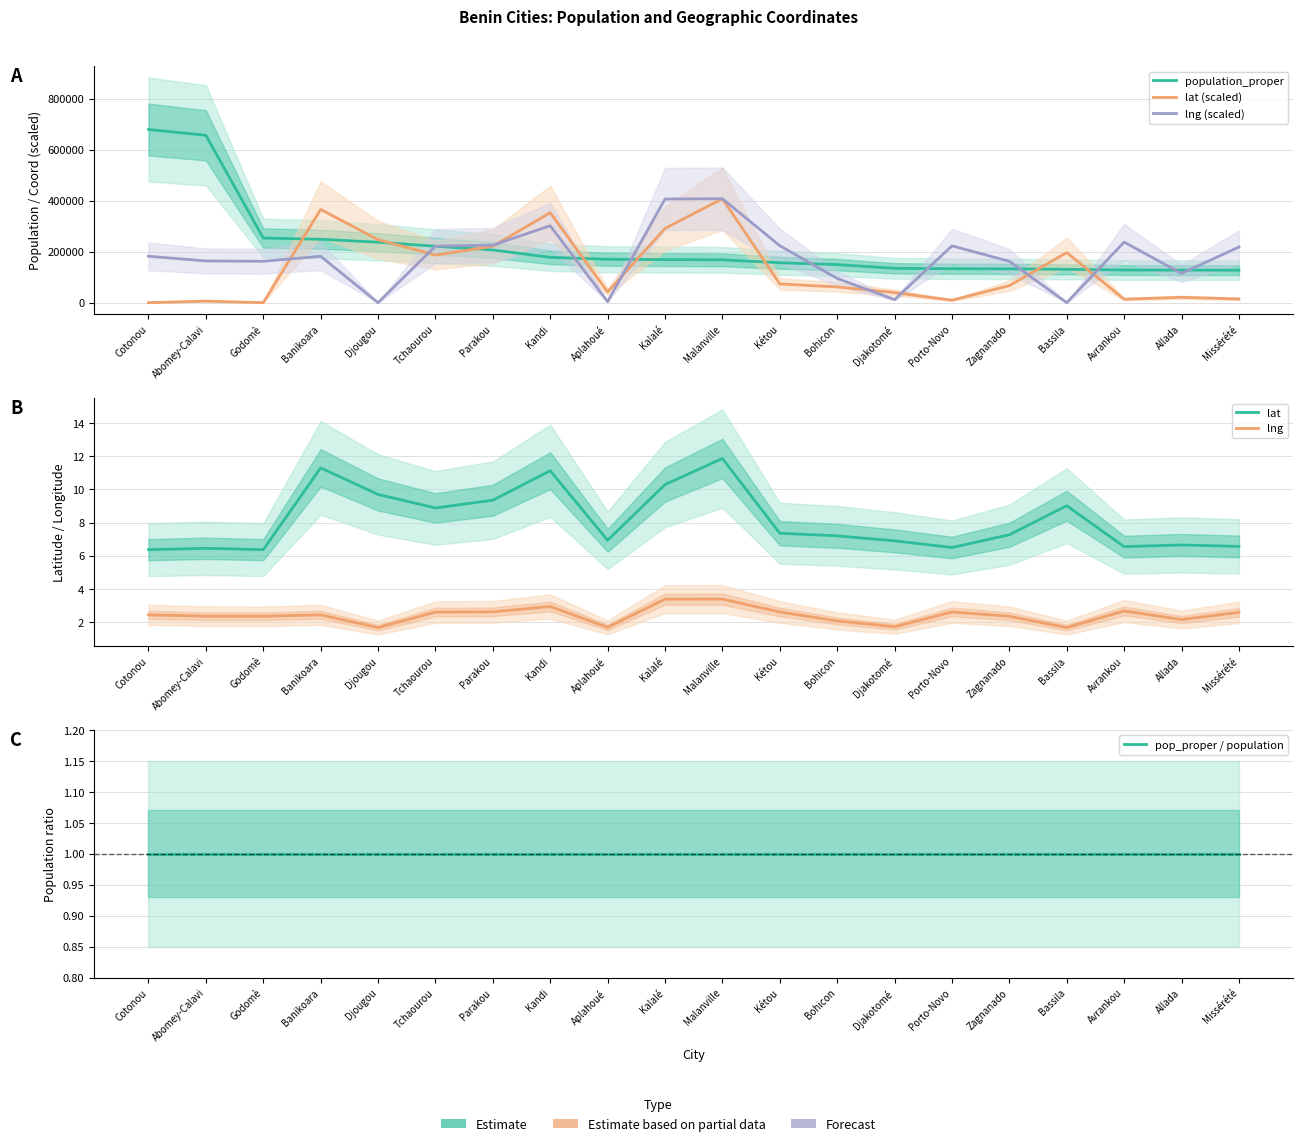

Which category has the lowest value across all series?

Cotonou